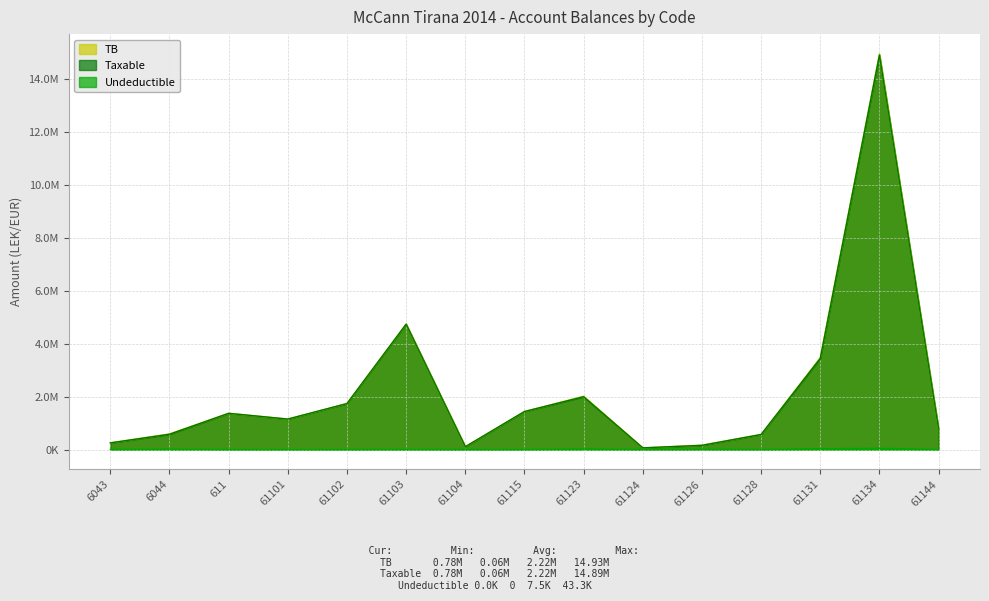

True or false: Undeductible and Taxable cross at least once.

False